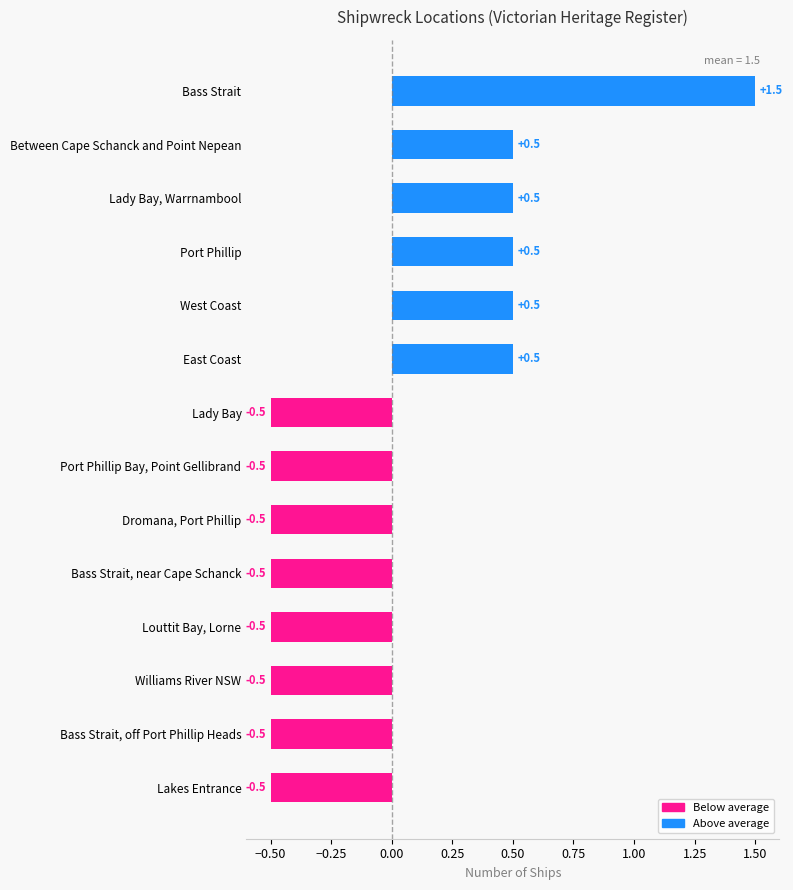

What is the sum of all values?

21